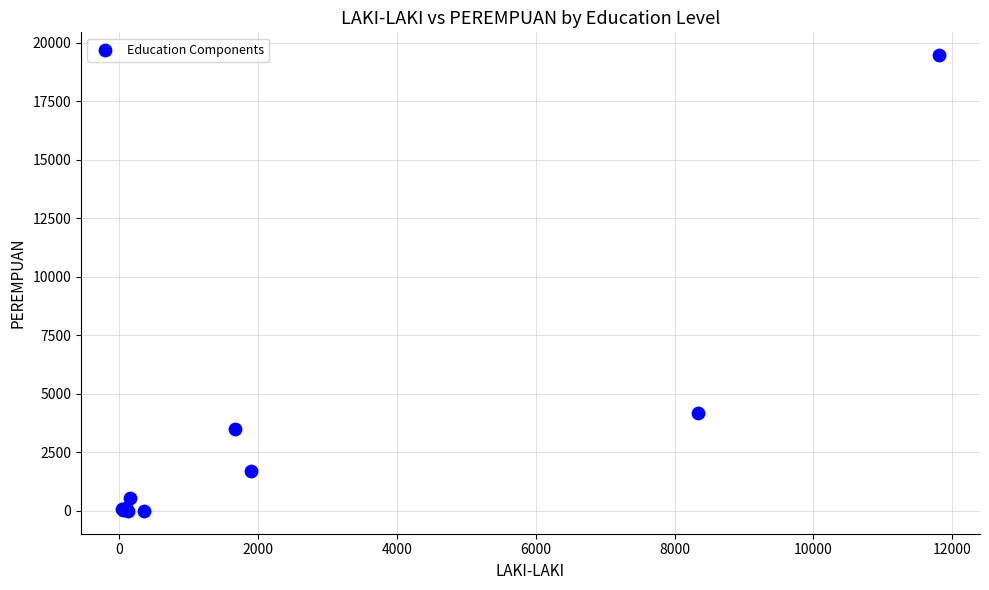

What Y value in the scatter plot is closest to 9735?

4171